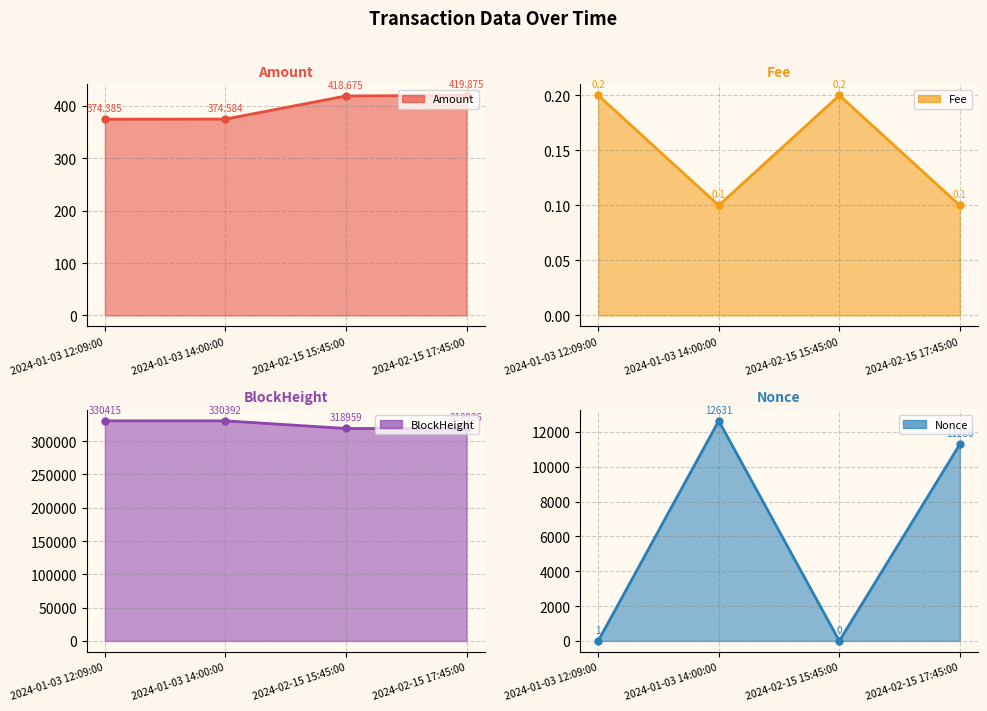

What is the difference between the second highest and minimum values in the BlockHeight series?

11456.0